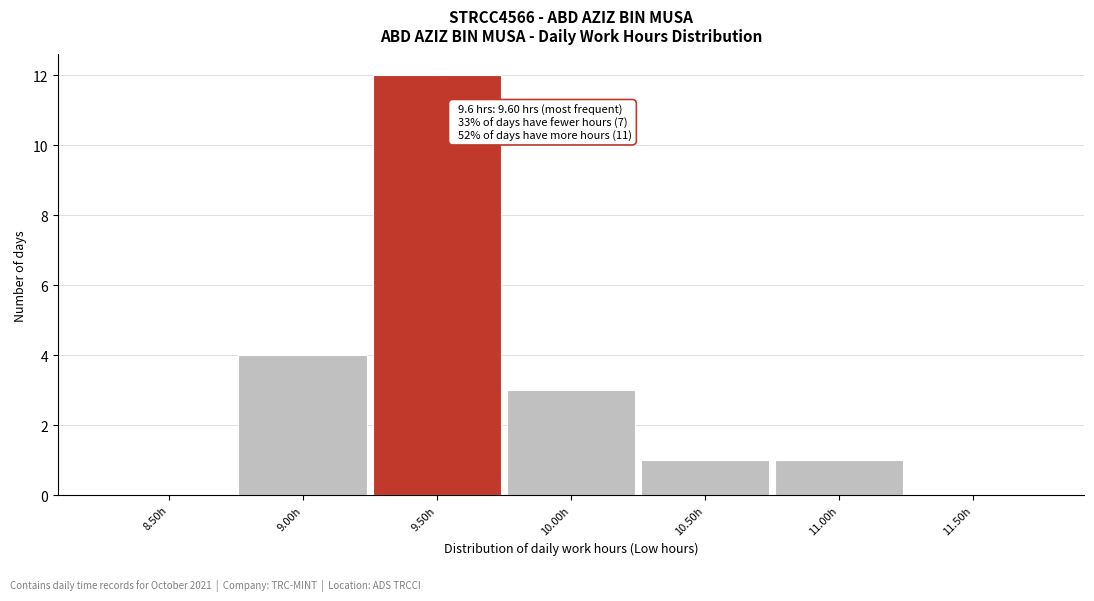

Reading left to right, transcribe all the data shown in this chart.

8.50h=0	9.00h=4	9.50h=12	10.00h=3	10.50h=1	11.00h=1	11.50h=0